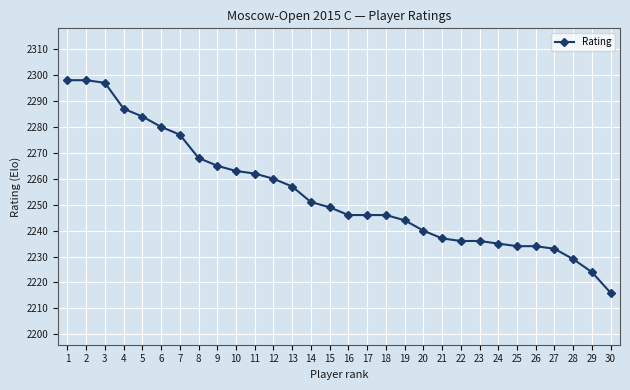

How many data points are less than 2249?

15